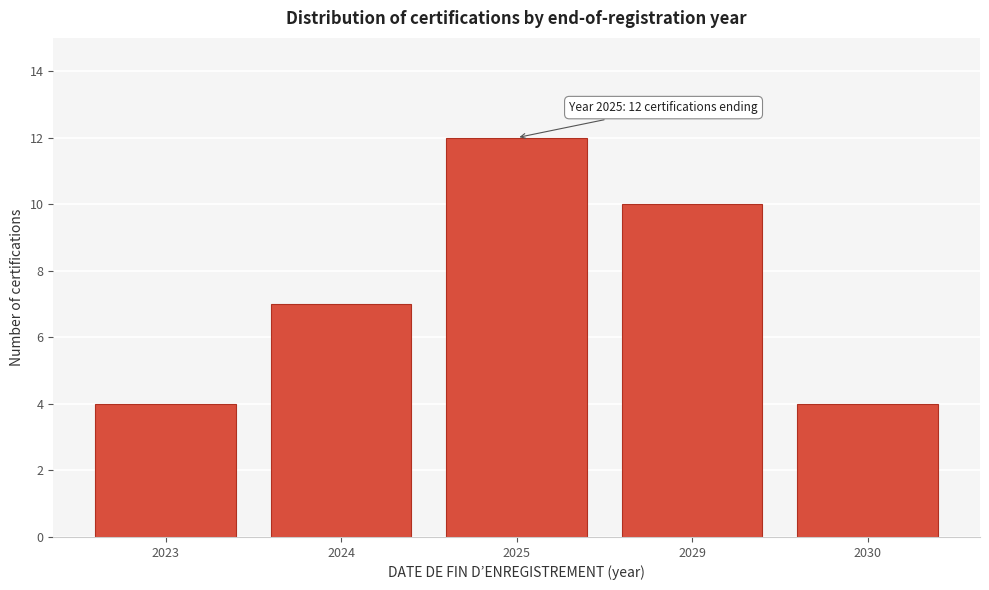

Reading right to left, extract all data points from this chart.

2030=4	2029=10	2025=12	2024=7	2023=4